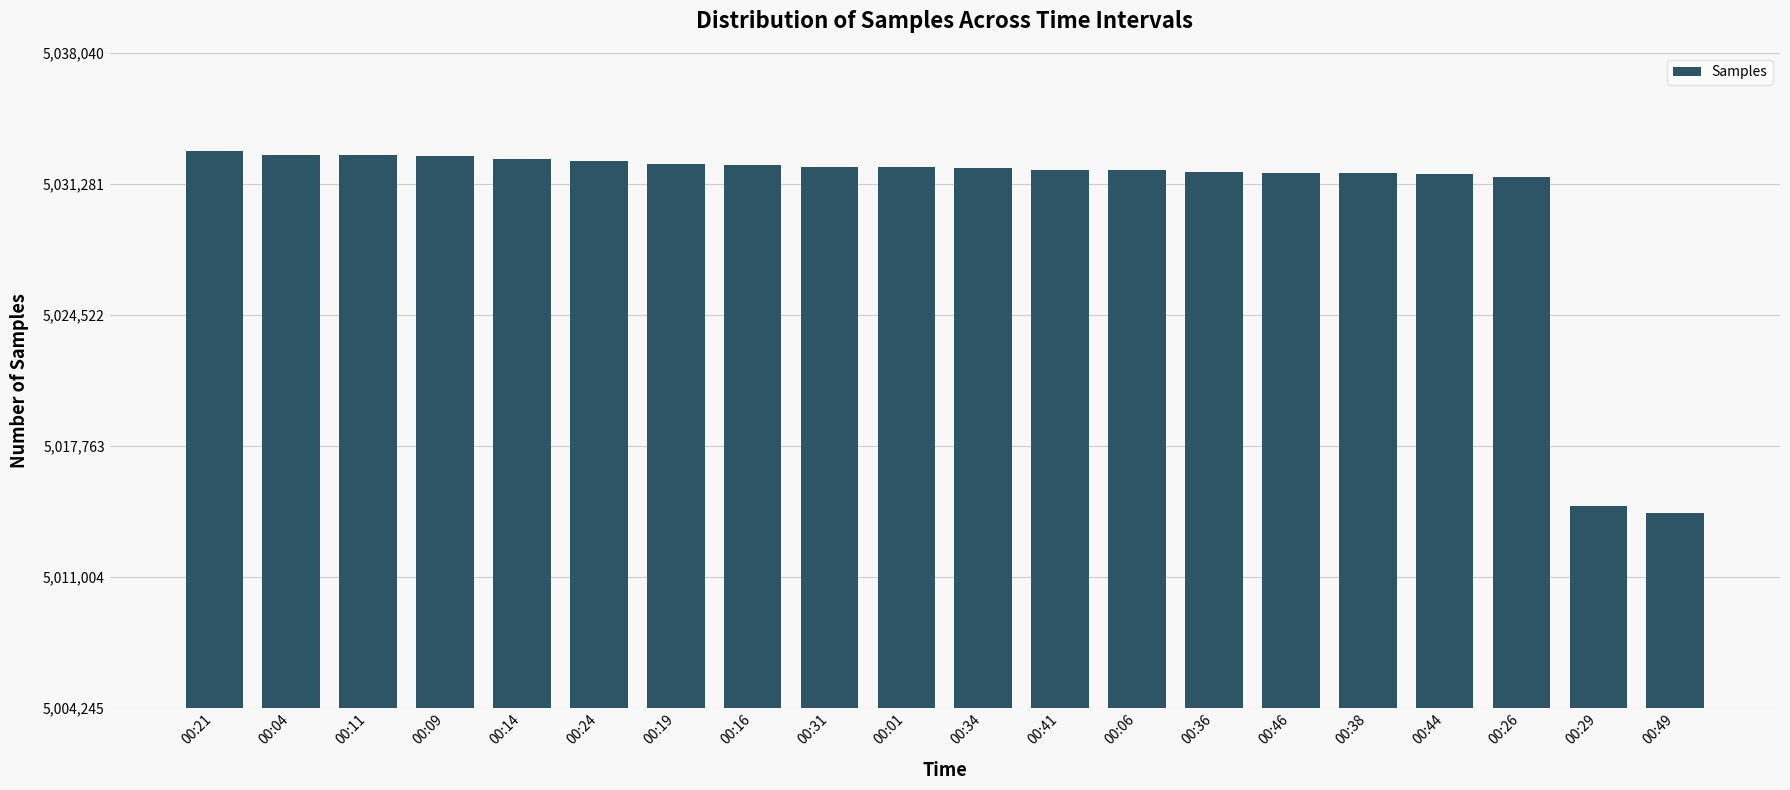

What is the approximate value at 00:06?

5031977